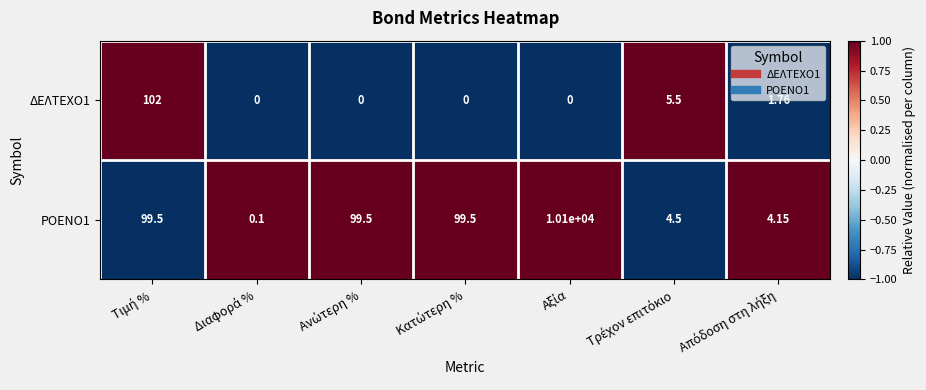

Count the number of data series in this chart.

2